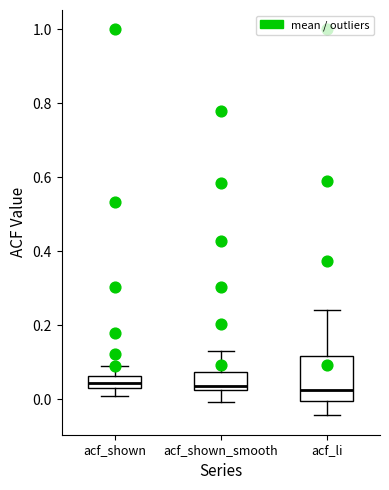

Where does the median line of the box for acf_shown_smooth sit on the y-axis? The values are not printed on the chart, so give them approximately, as read against the axis.

0.04